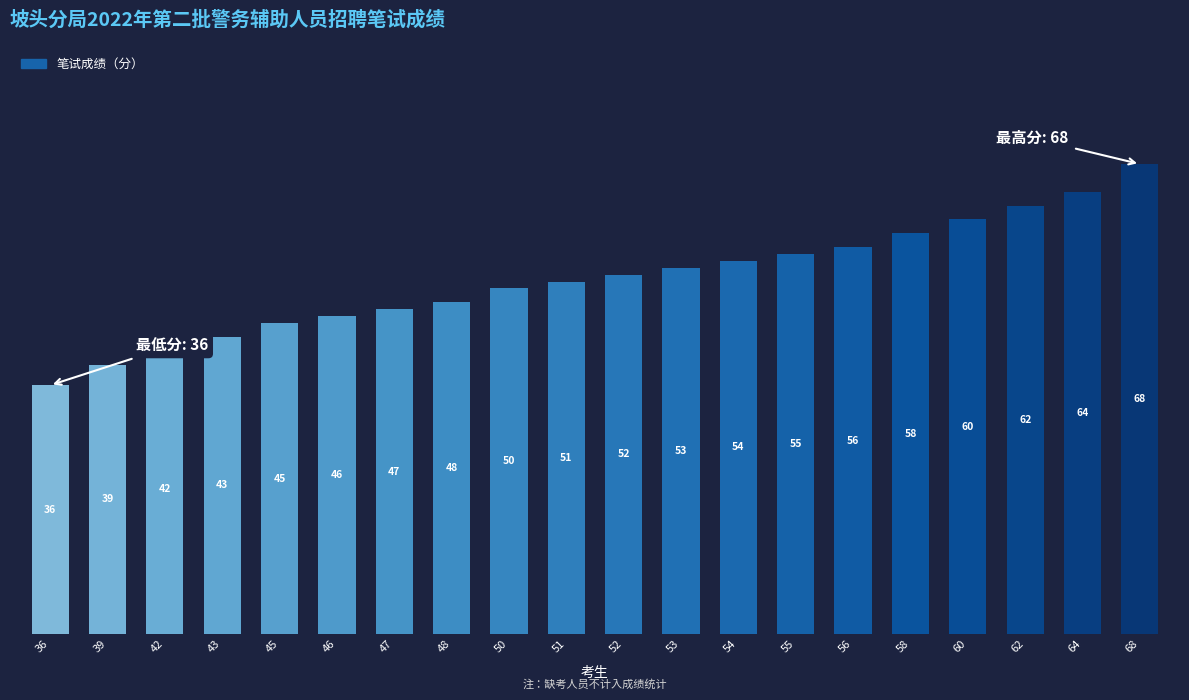

What is the value of the 2nd bar from the left?

39